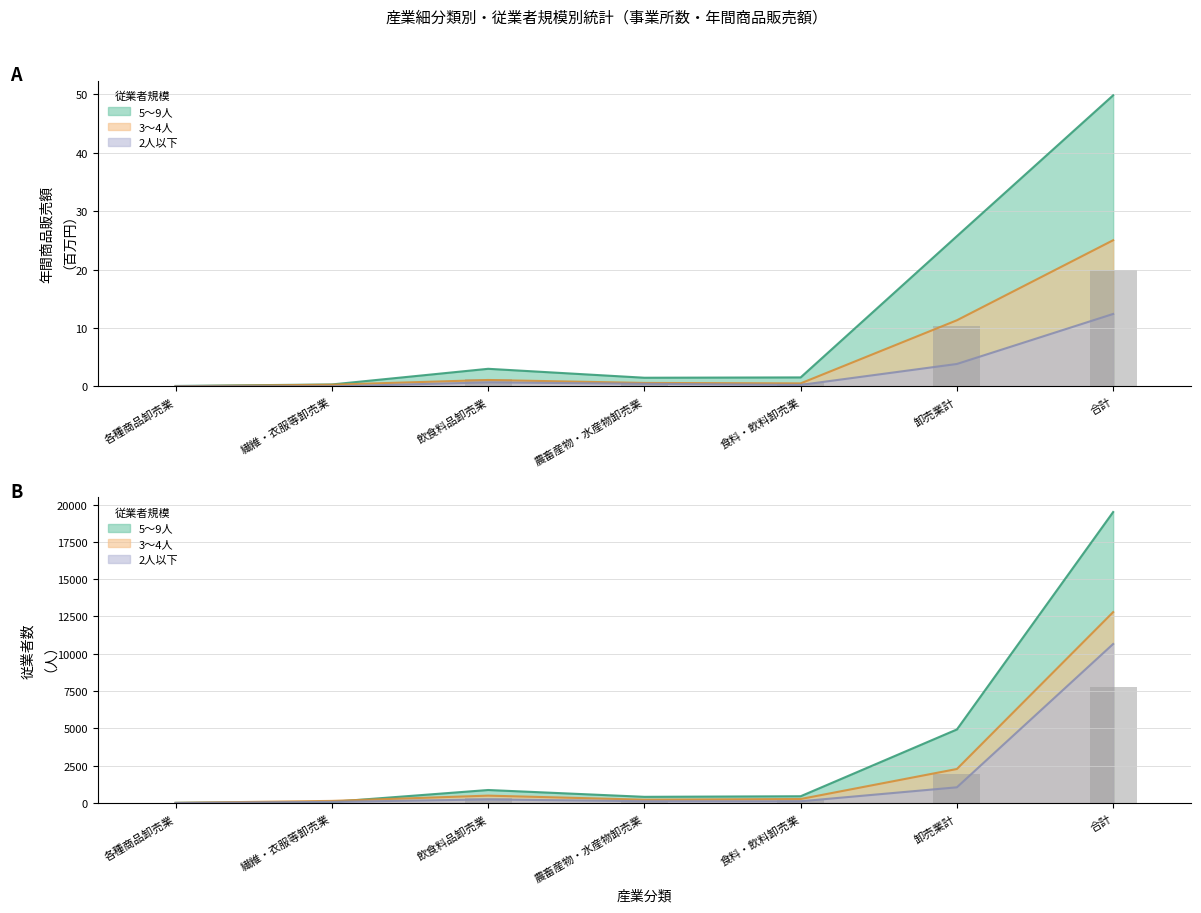

Read the 5〜9人_従業者数 value at 卸売業計.

4932.0